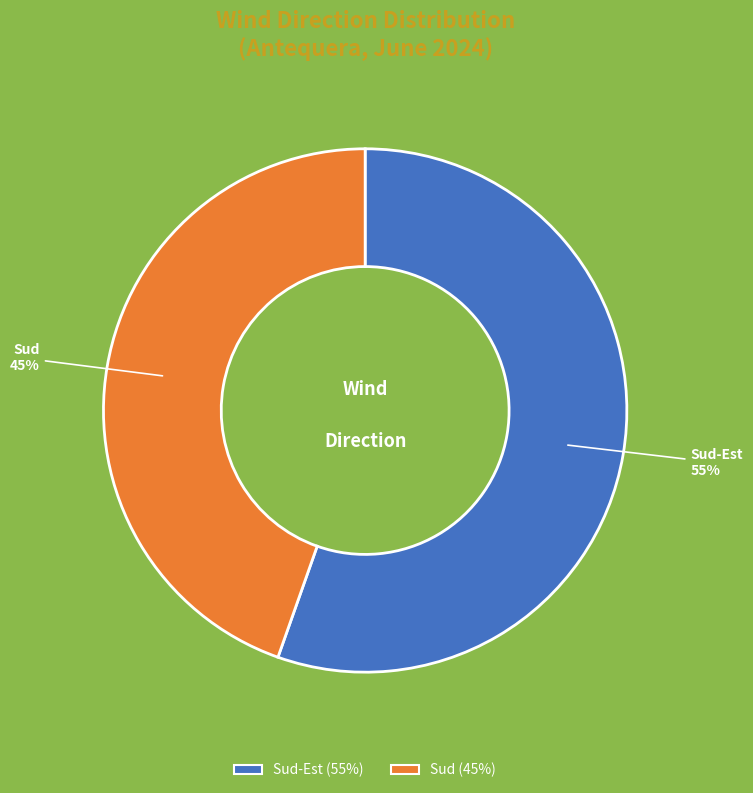

Does any single category account for the majority?

Yes